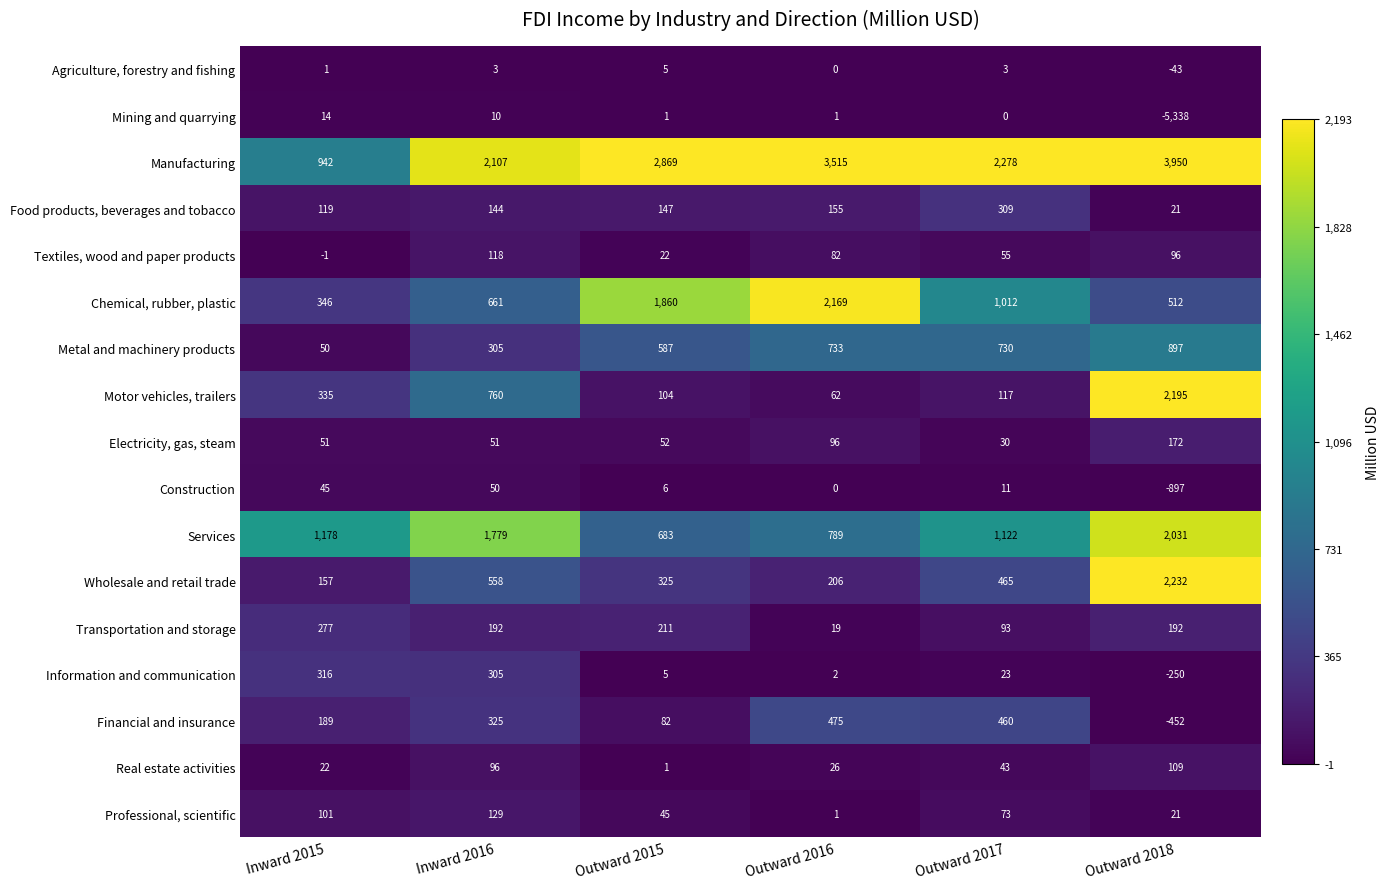

At which label does Professional, scientific first exceed 73?

Inward 2015